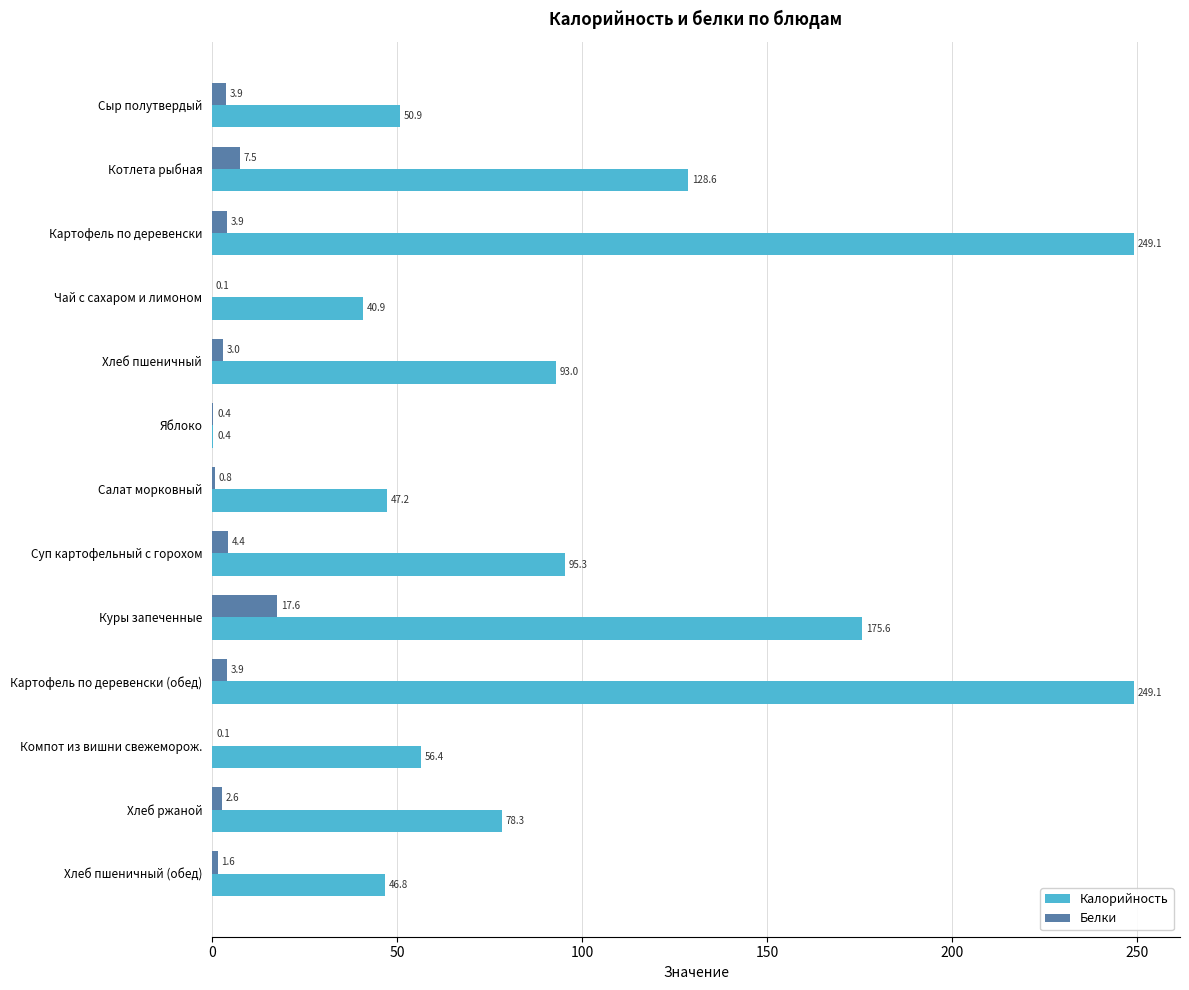

Is the value of Белки at Картофель по деревенски greater than the value of Калорийность at Салат морковный?

No